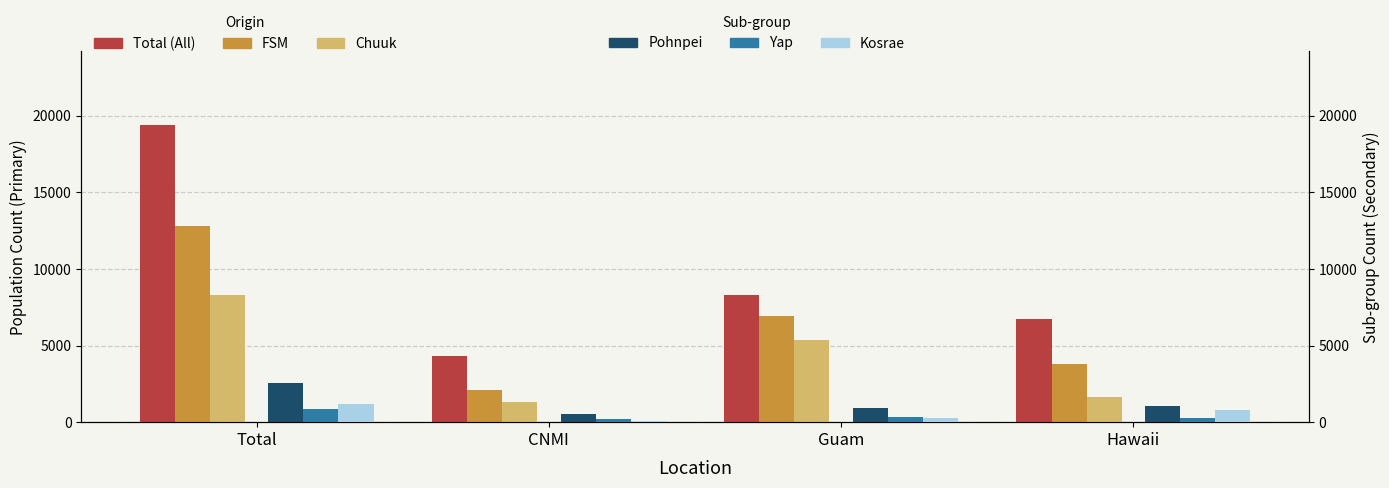

What is the value of the Chuuk bar at the 1st from the left?

8272